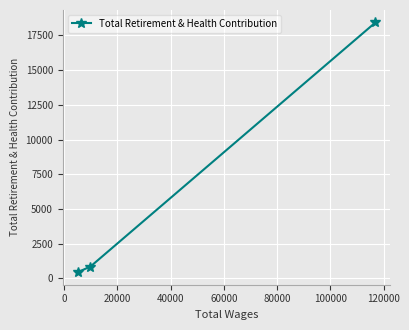

What is the sum of all values?

19719